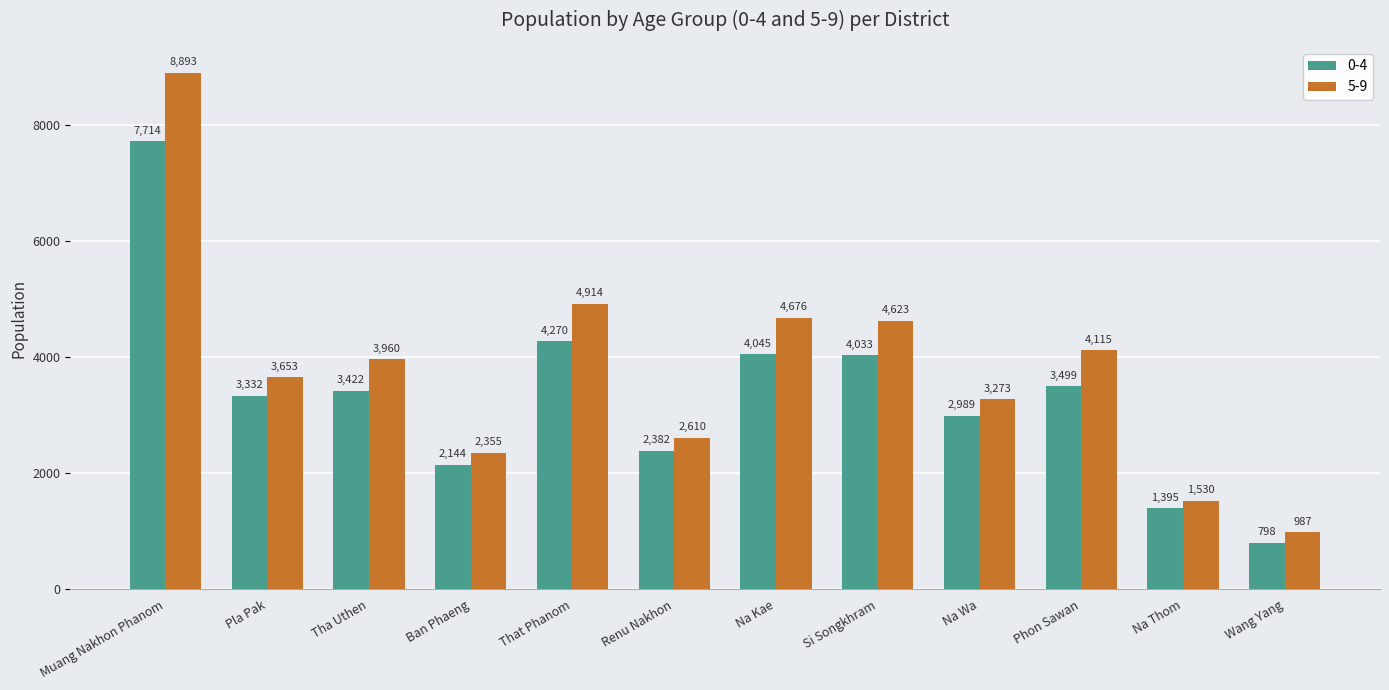

How many groups of bars are there?

12